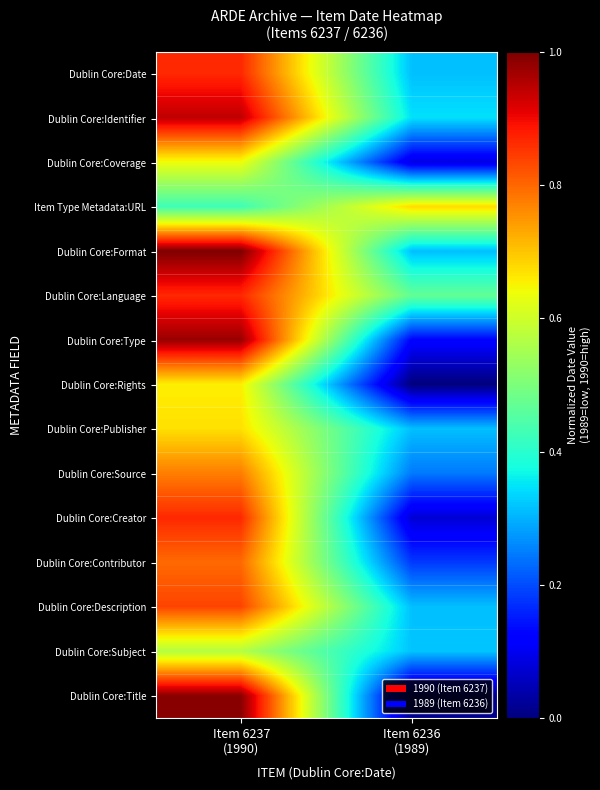

At which category is the sum across all series the highest?

Item 6237
(1990)